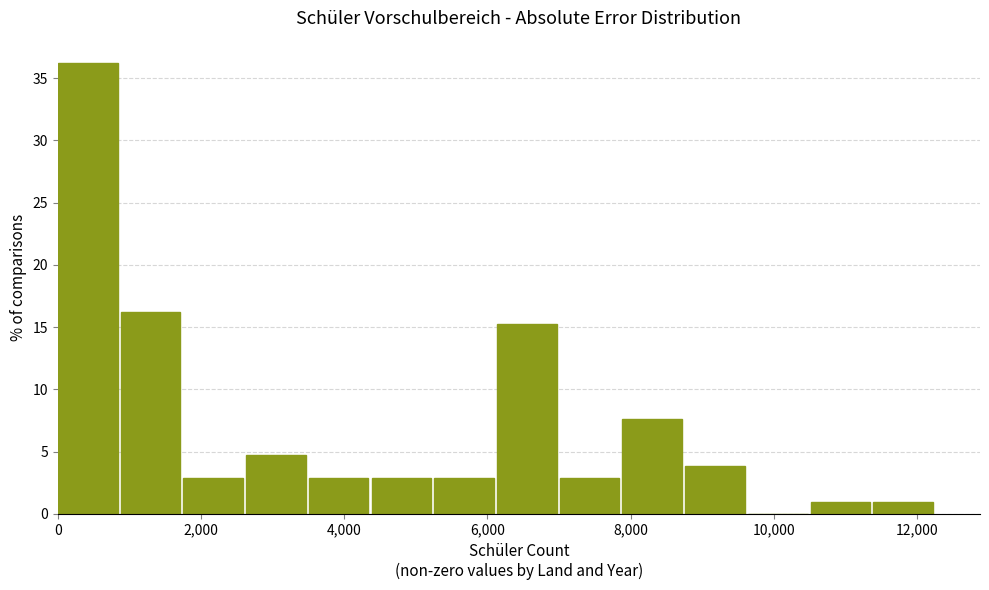

Reading left to right, list every bar in this chart as the range it spans on the x-axis followed by its height. Neither the bar edges nor the heights are printed on the chart, so give them approximately, as read against the axes.

0 to 800: 36.0
800 to 1800: 16.0
1800 to 2600: 3.0
2600 to 3600: 5.0
3600 to 4400: 3.0
4400 to 5200: 3.0
5200 to 6200: 3.0
6200 to 7000: 15.0
7000 to 7800: 3.0
7800 to 8800: 7.5
8800 to 9600: 4.0
9600 to 10600: 0
10600 to 11400: 1.0
11400 to 12200: 1.0